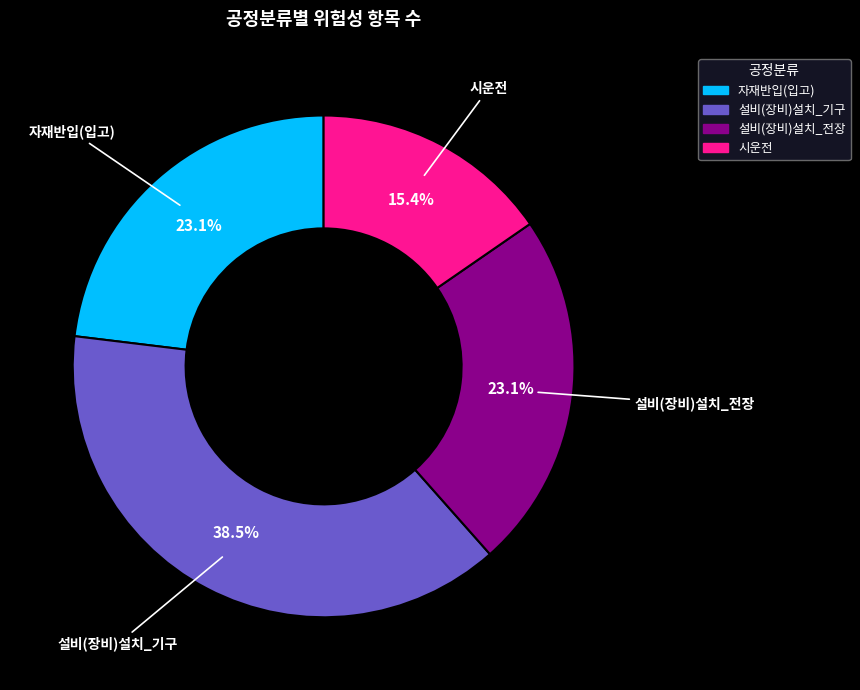

To the nearest percent, what is the combined percentage of 설비(장비)설치_전장 and 시운전?

38%